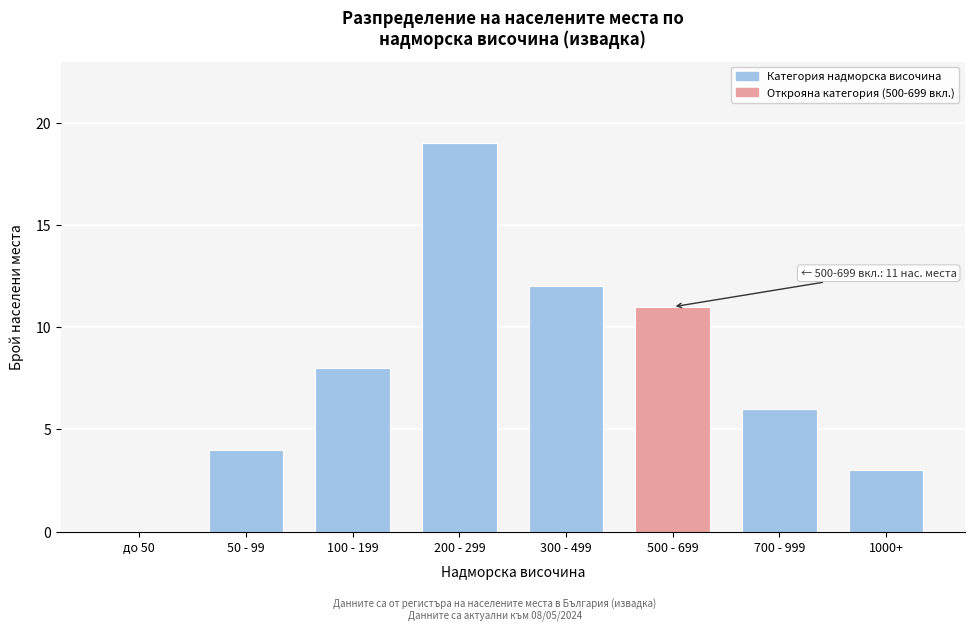

Reading left to right, extract all data points from this chart.

до 50=0	50 - 99=4	100 - 199=8	200 - 299=19	300 - 499=12	500 - 699=11	700 - 999=6	1000+=3